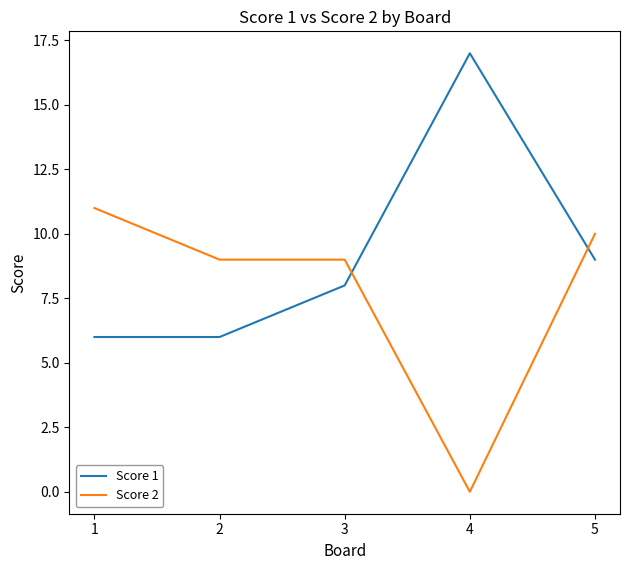

Rank the series at 4 from lowest to highest value.

Score 2, Score 1